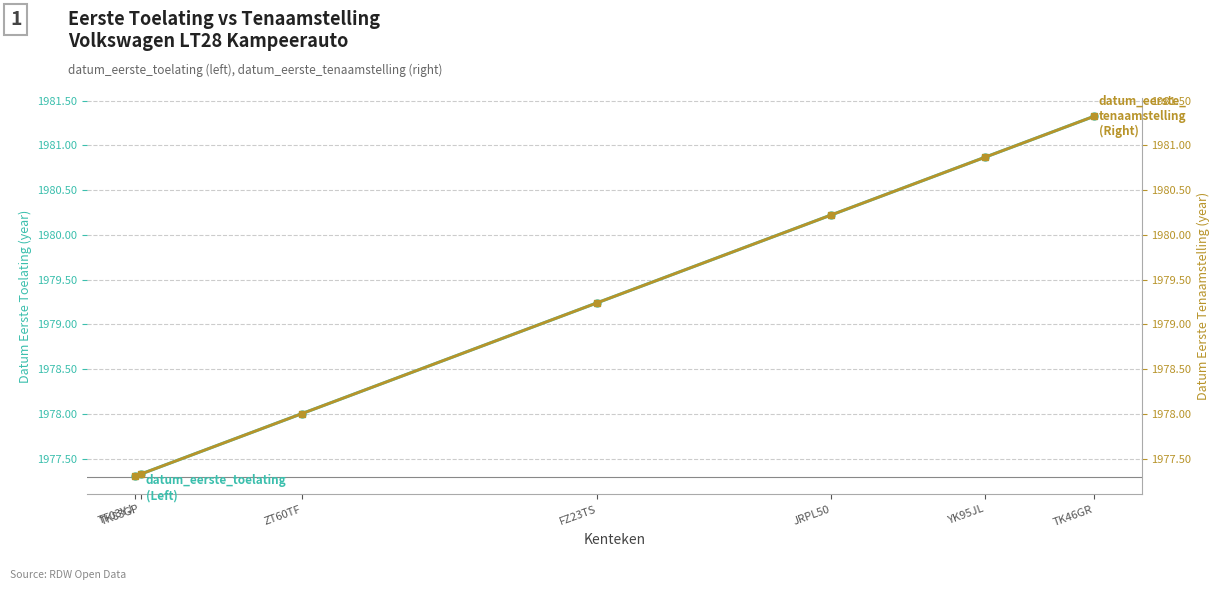

What are all the series names shown in the legend?

datum_eerste_toelating, datum_eerste_tenaamstelling_in_nederland